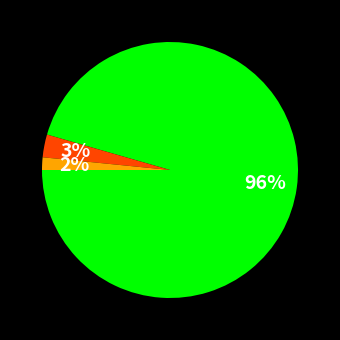

How many slices are in this pie chart?

3